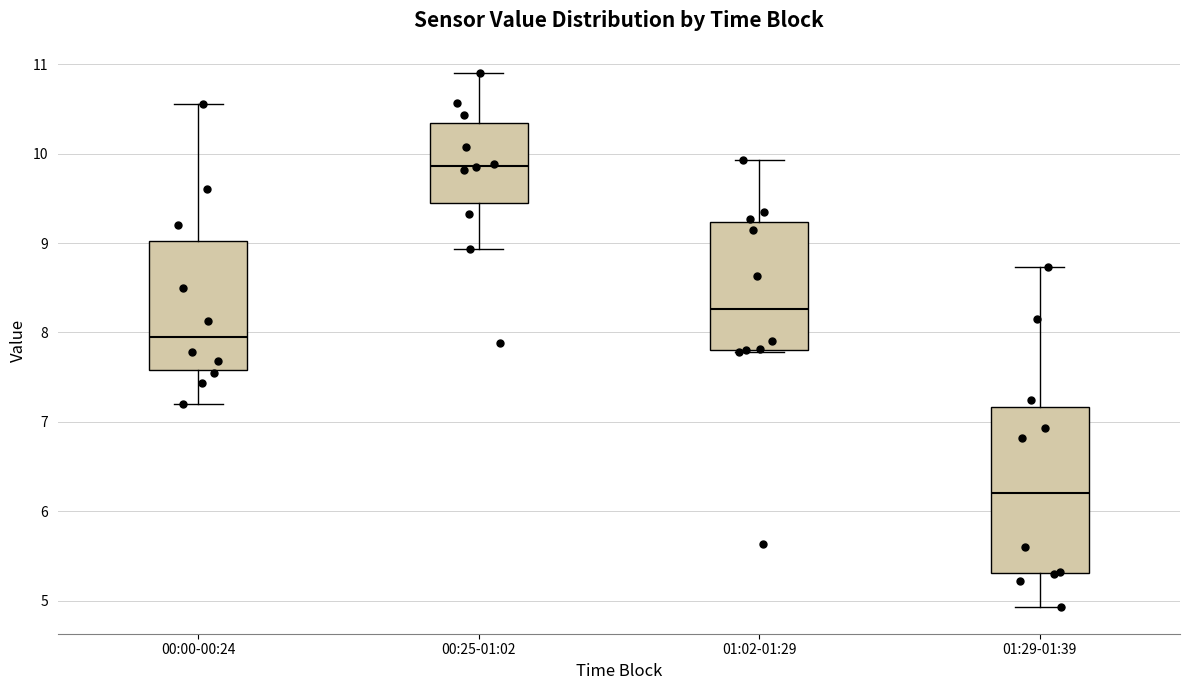

Reading left to right, transcribe this box plot: for each box, give where its median line is, the range the box spans, and where its two whiskers end, as read against the y-axis. The values are not printed on the chart, so give them approximately, as read against the axis.

00:00-00:24: median 8.0, box 7.6 to 9.0, whiskers 7.2 to 10.6
00:25-01:02: median 9.9, box 9.4 to 10.3, whiskers 8.9 to 10.9
01:02-01:29: median 8.3, box 7.8 to 9.2, whiskers 7.8 to 9.9
01:29-01:39: median 6.2, box 5.3 to 7.2, whiskers 4.9 to 8.7